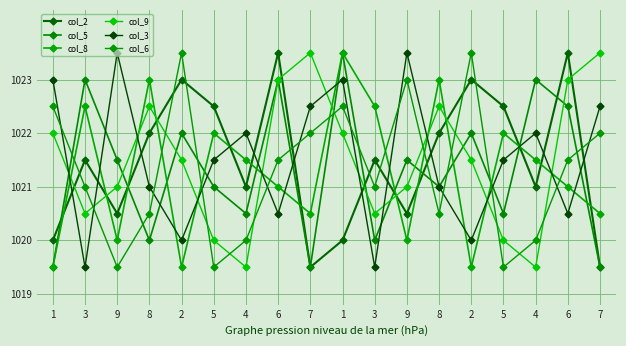

True or false: col_8 has more than 1 interior local peaks.

True